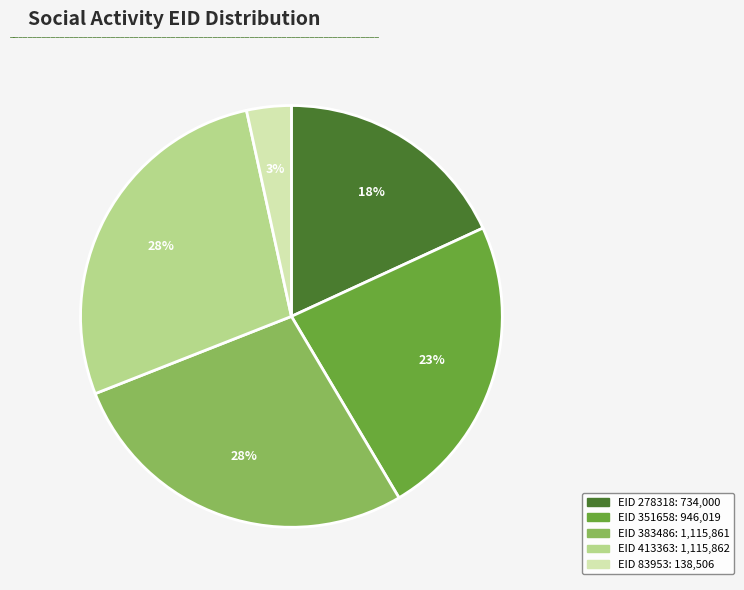

Is there any slice that represents more than half of the pie?

No